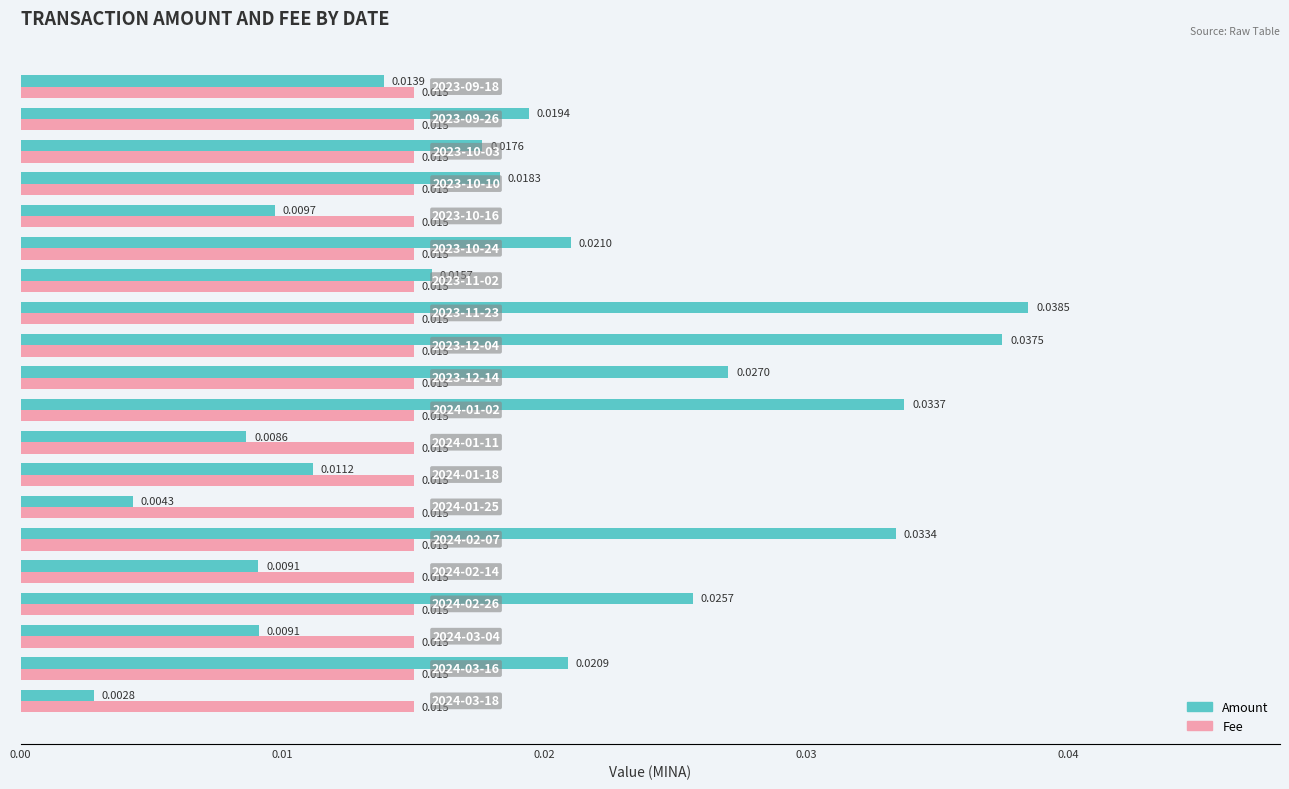

Which series has the largest total across all categories?

Amount